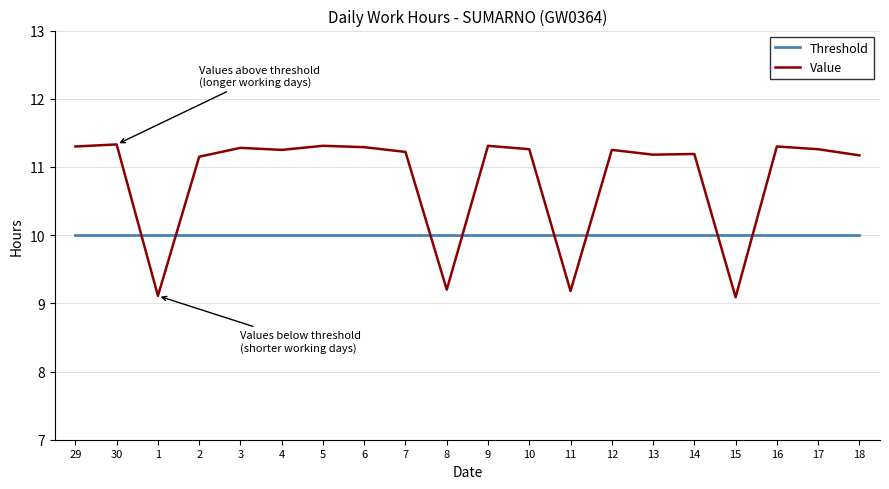

What is the spread (max minus min) of values at 15?

0.9